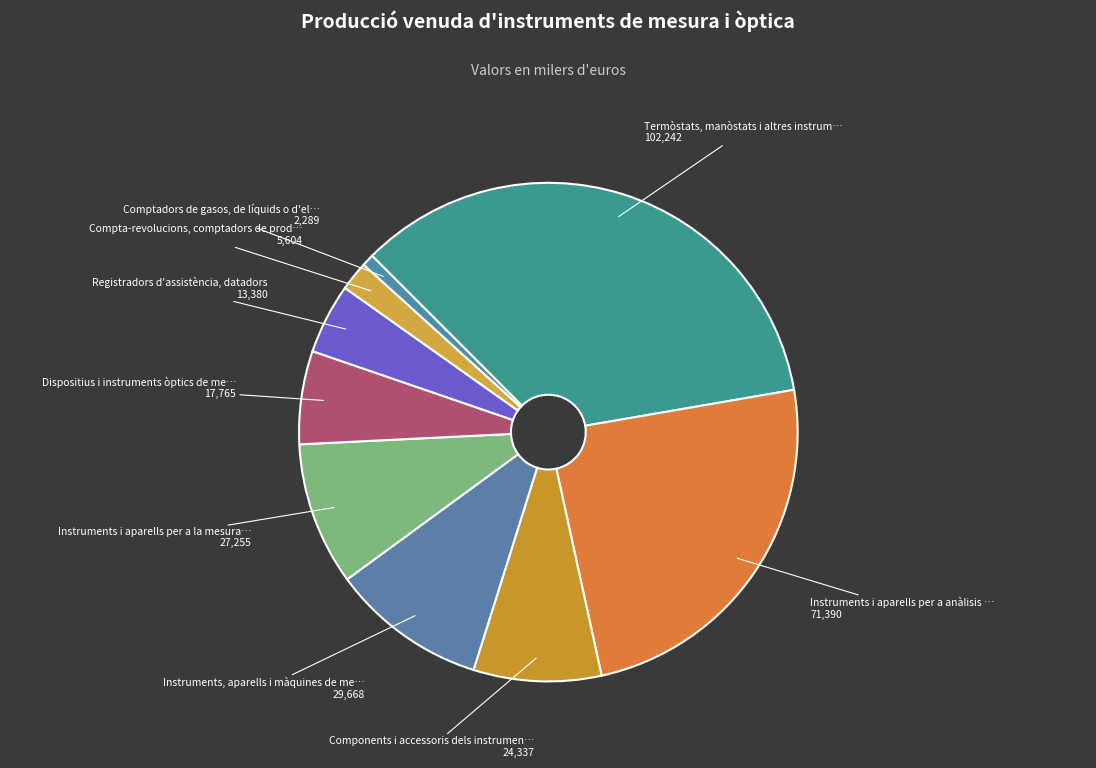

How many segments does this pie chart have?

9